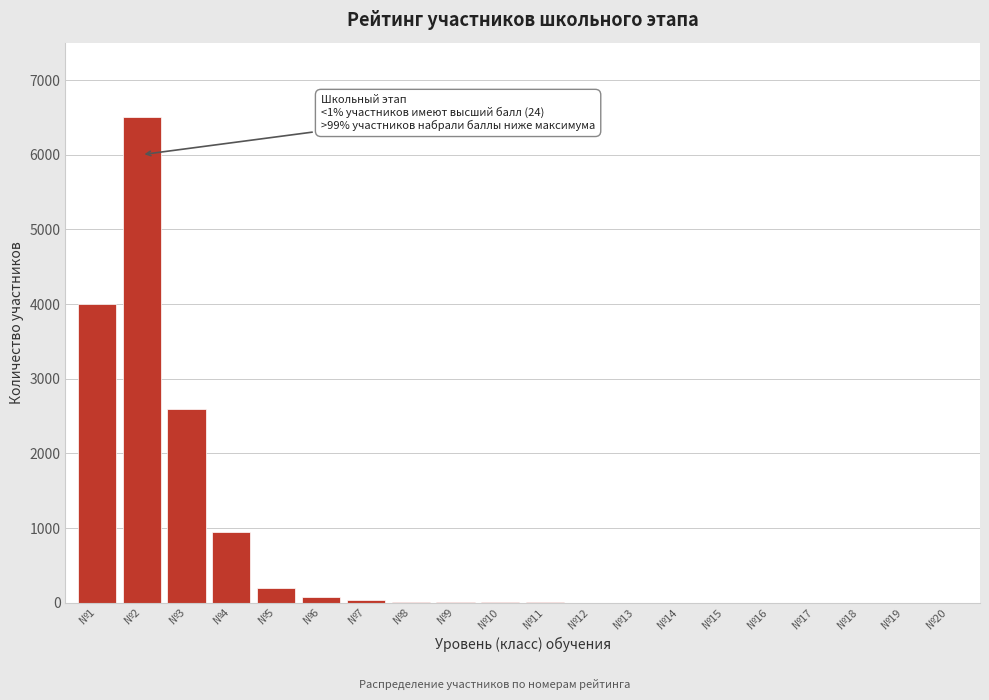

Which label corresponds to the largest value in the chart?

№2